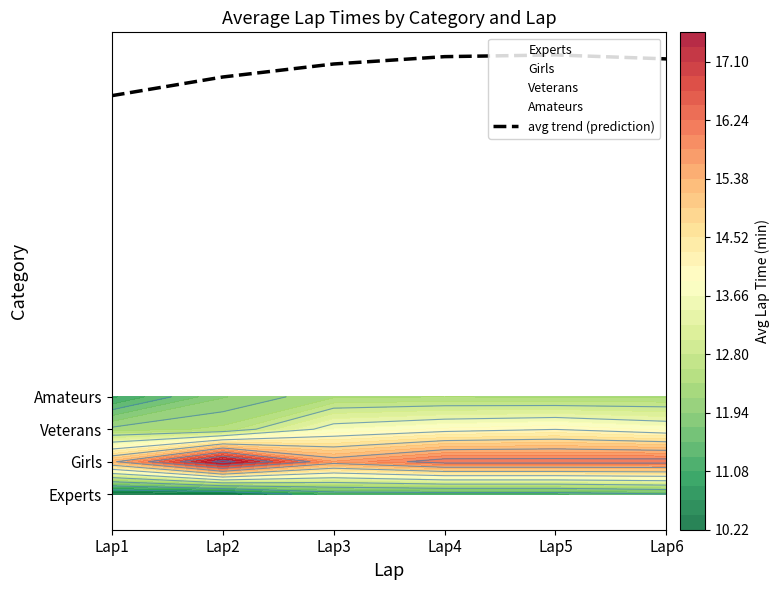

What is the approximate value at Lap3?

13.3